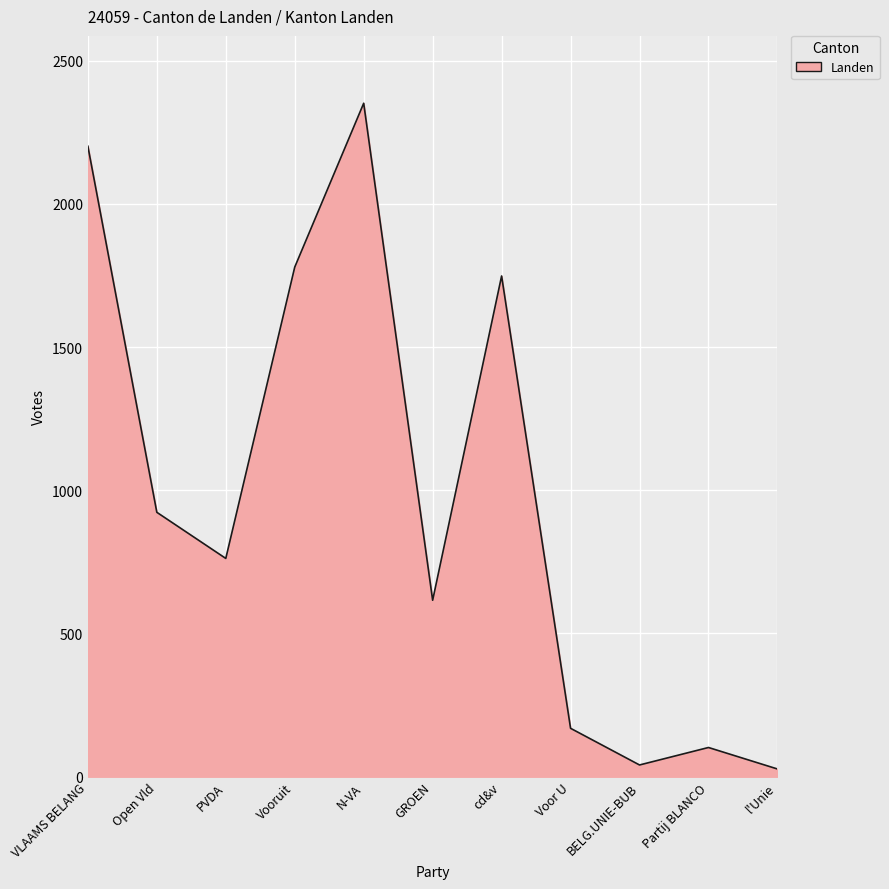

At which category does the data reach its first local valley?

PVDA